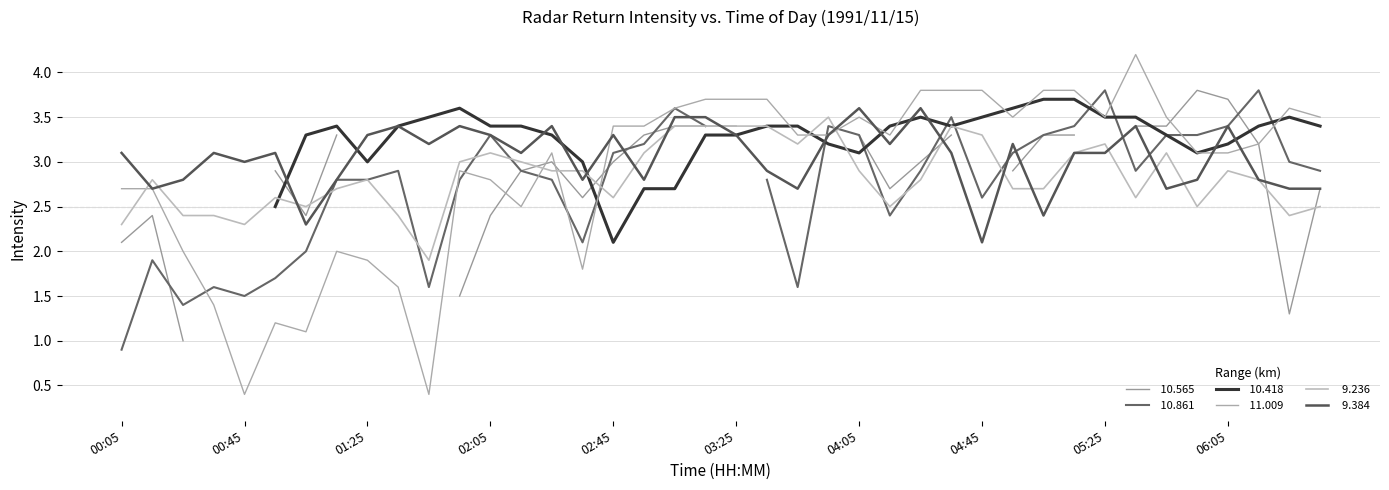

Is it true that   9.384 equals 5.0 at 01:55?

False